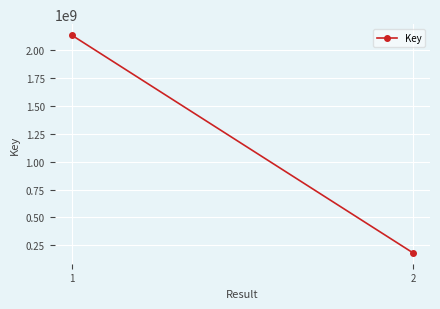

List the labels in order of value, largest first.

1, 2